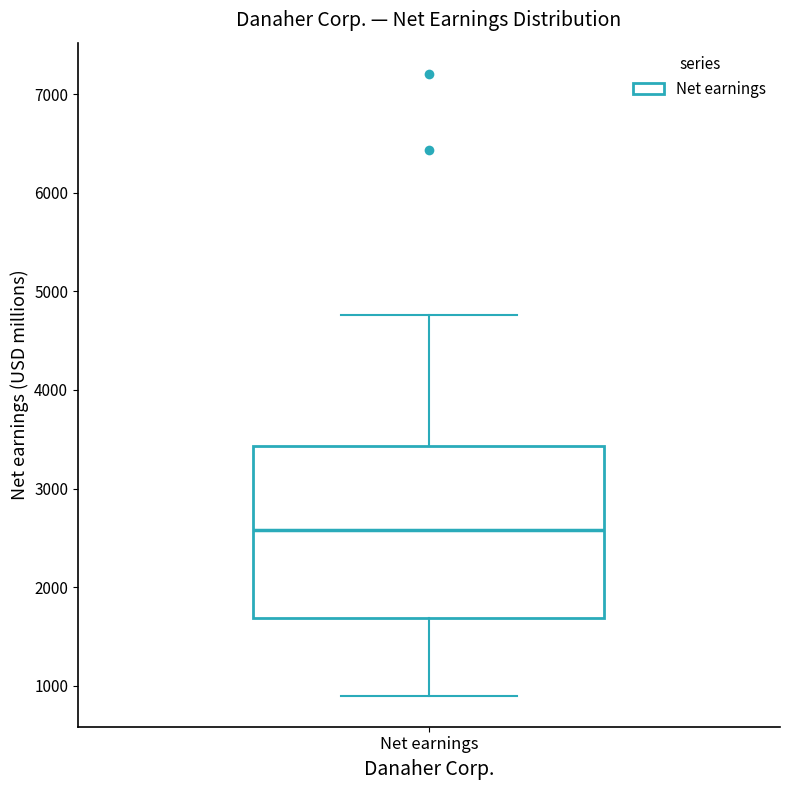

Where does the lower whisker of the box for Net earnings end on the y-axis? The values are not printed on the chart, so give them approximately, as read against the axis.

900